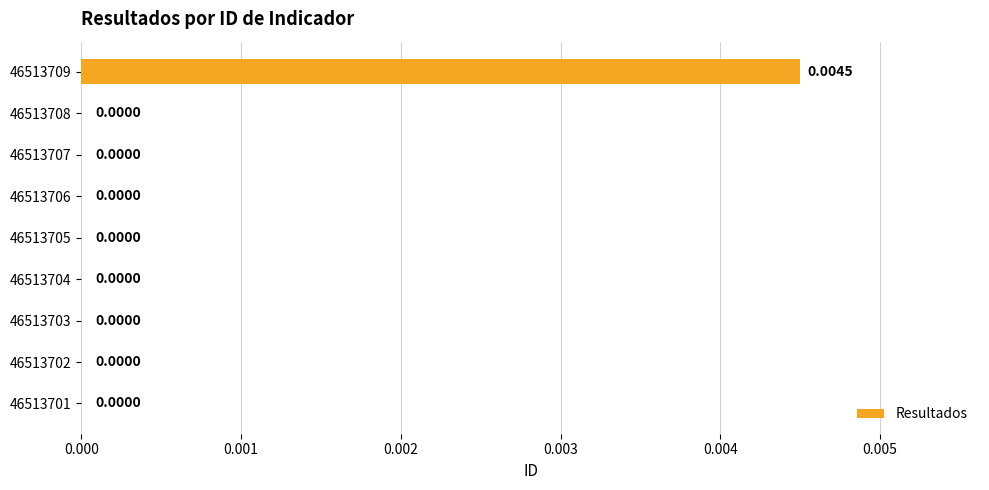

Are the bars grouped side by side (vs. stacked)?

No